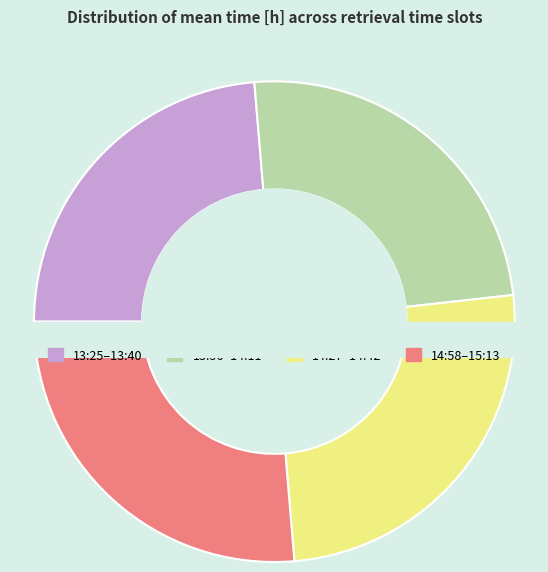

What is the largest slice in the pie chart?

15:13